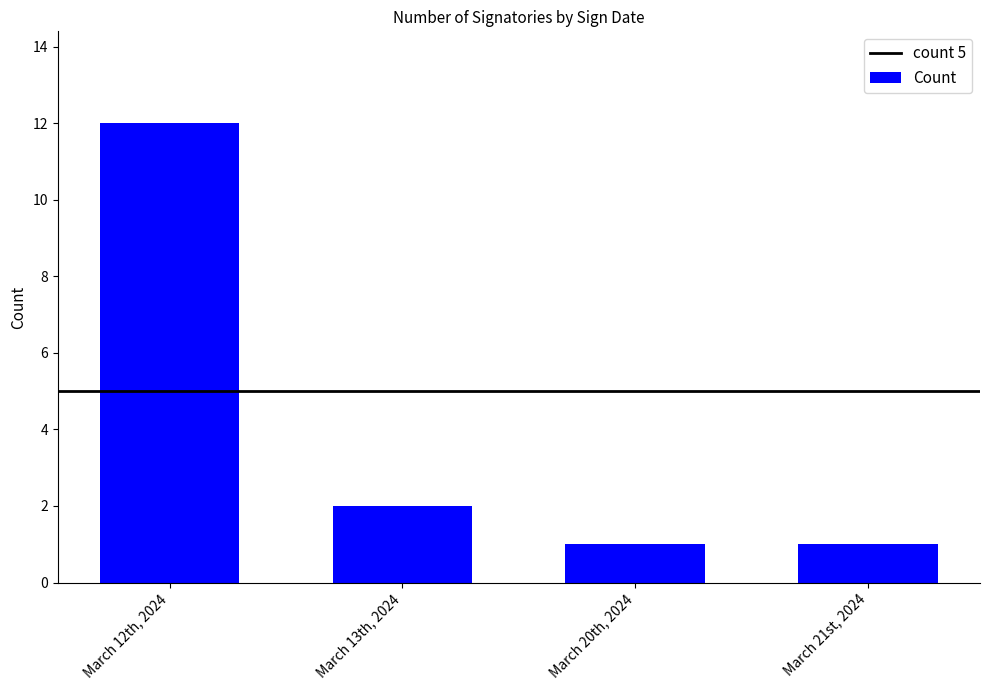

What is the label of the 4th bar from the right?

March 12th, 2024